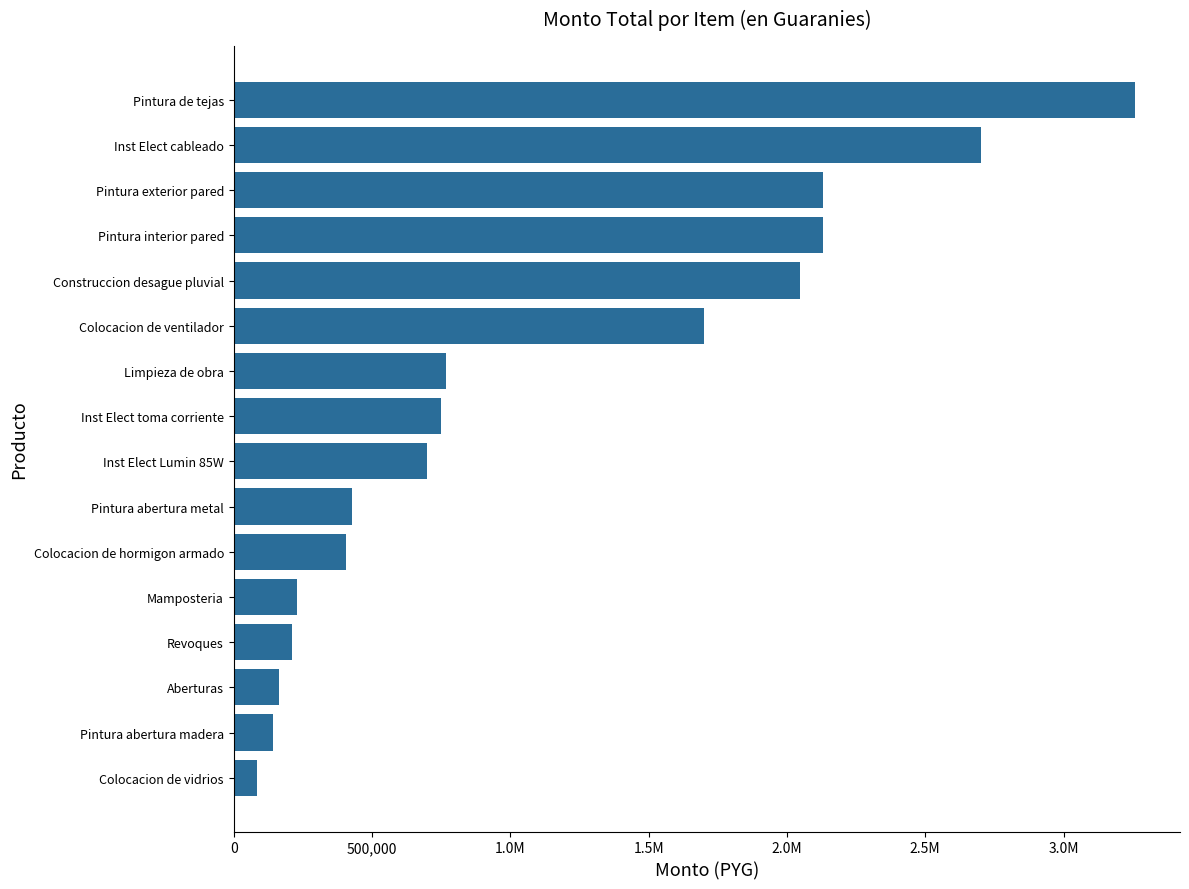

Are the bars horizontal?

Yes